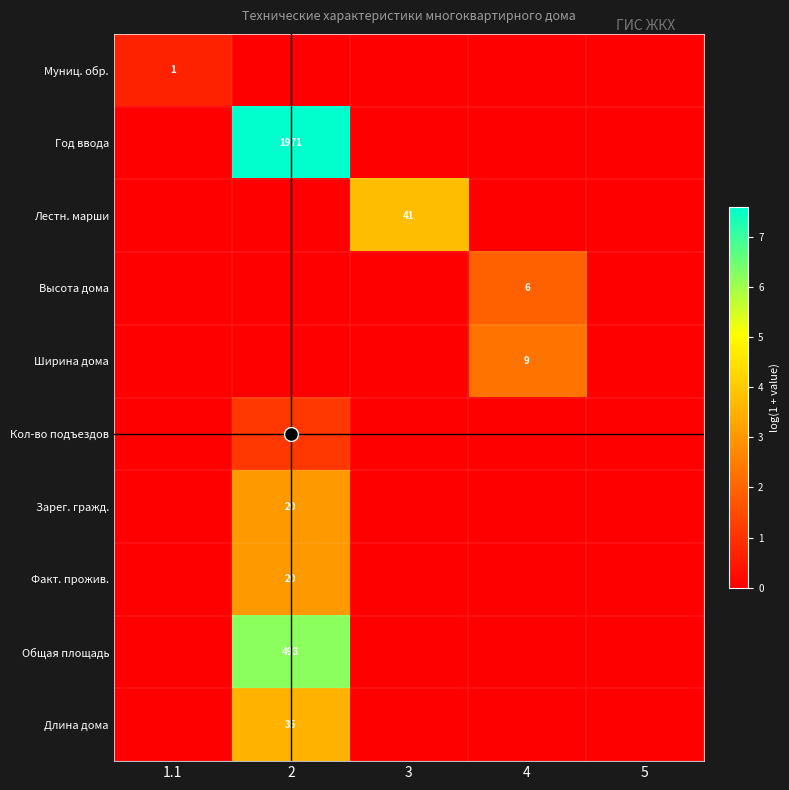

The Зарег. гражд. series shows -2.0 at 4. True or false?

False